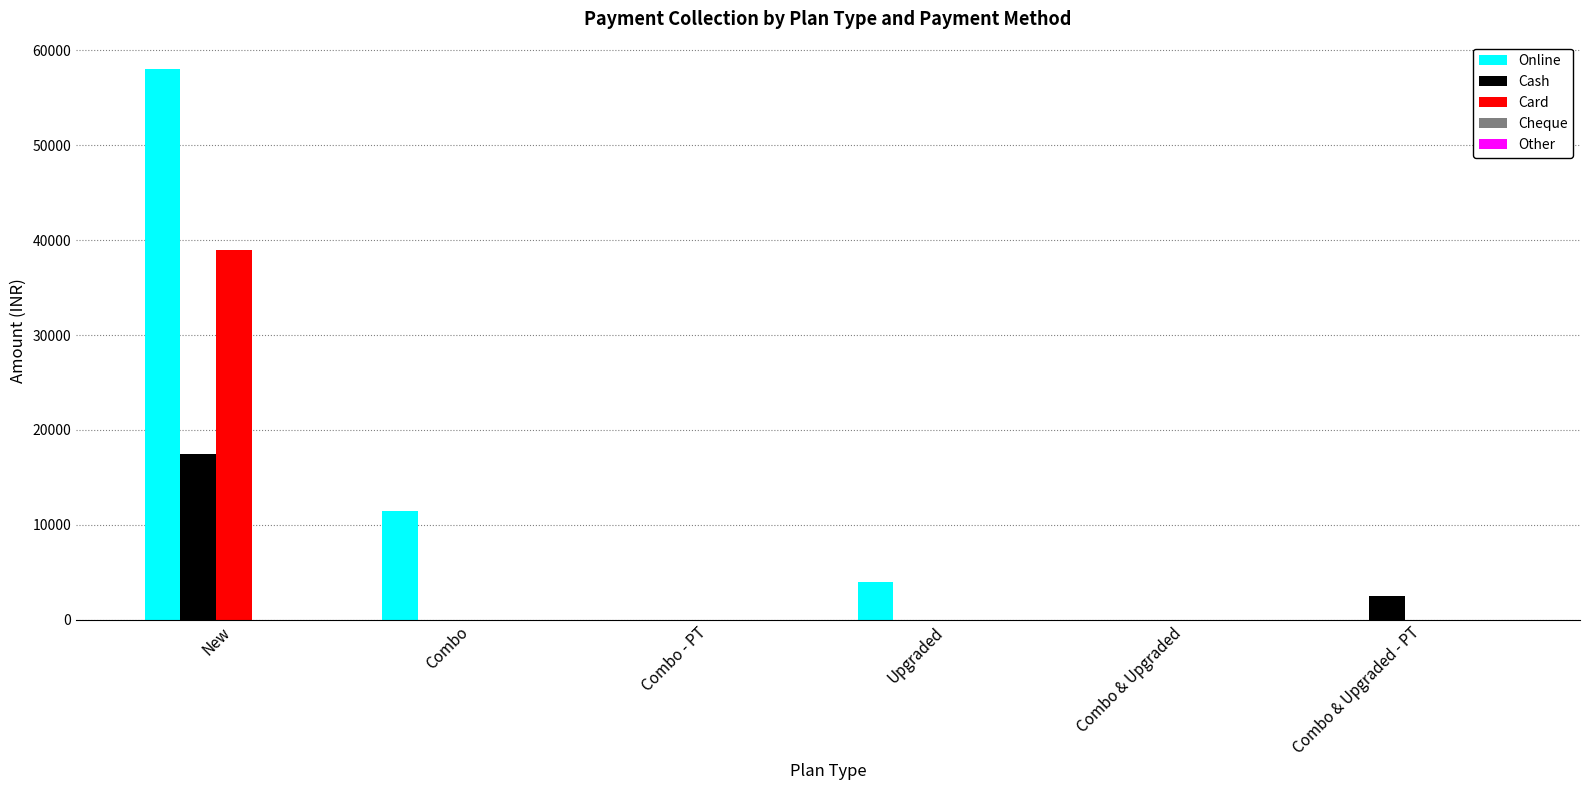

Which series has the largest total across all categories?

Online